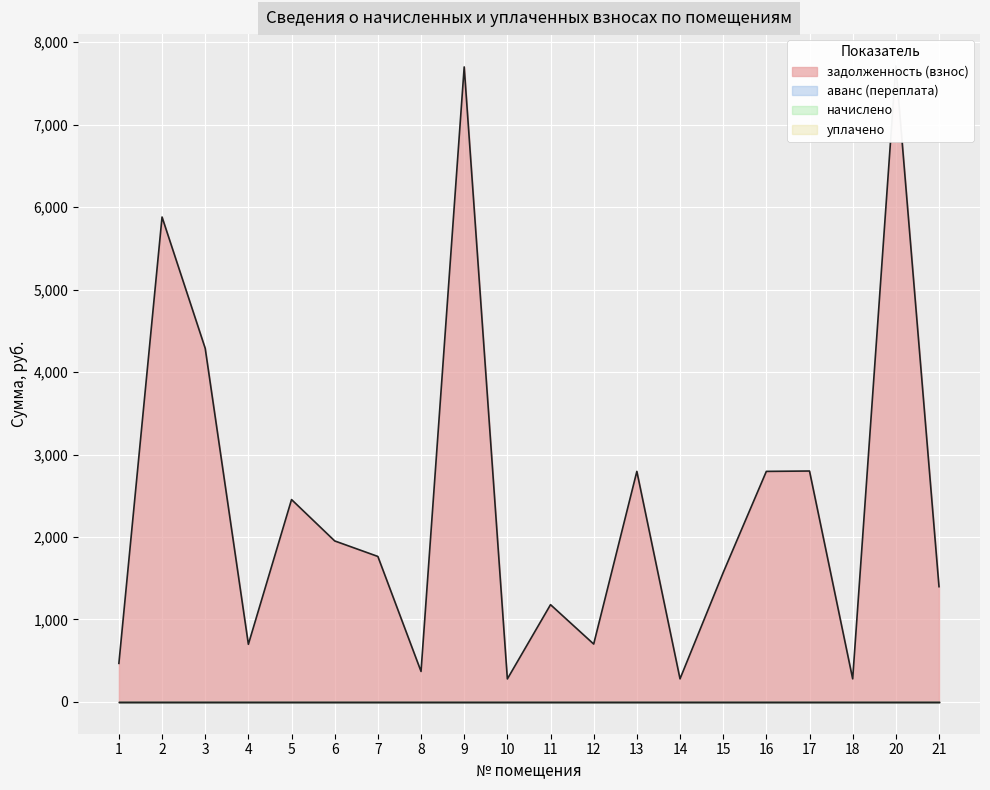

Which series has the largest total across all categories?

задолженность (взнос)